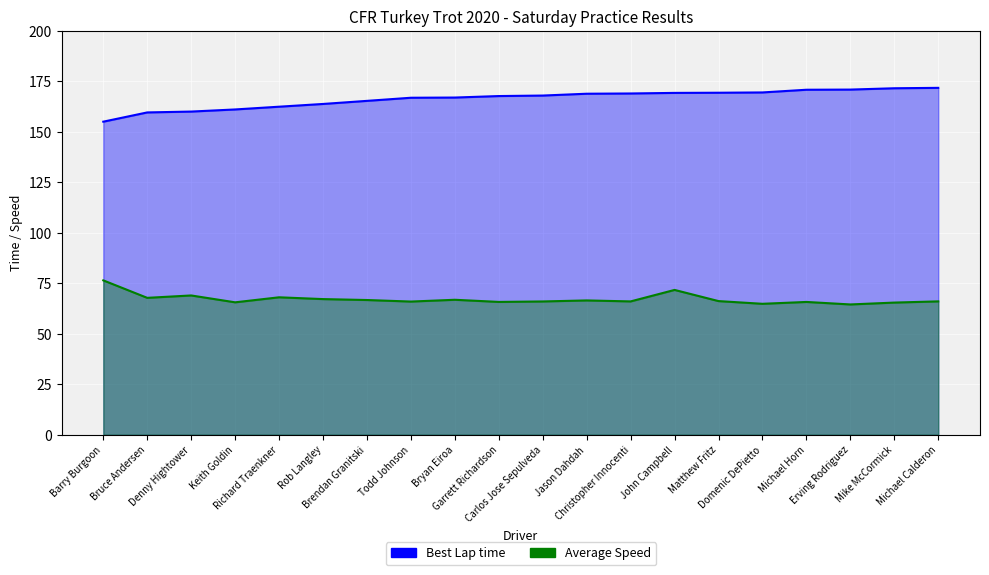

Is it true that Average Speed equals 66.8 at Bryan Eiroa?

True